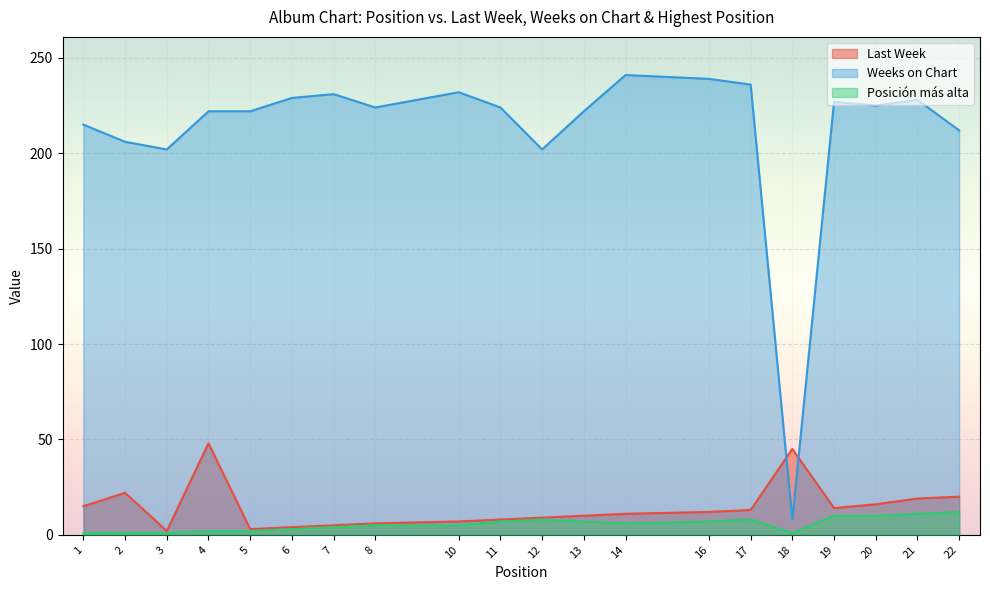

How many interior local valleys does the Last Week series have?

3